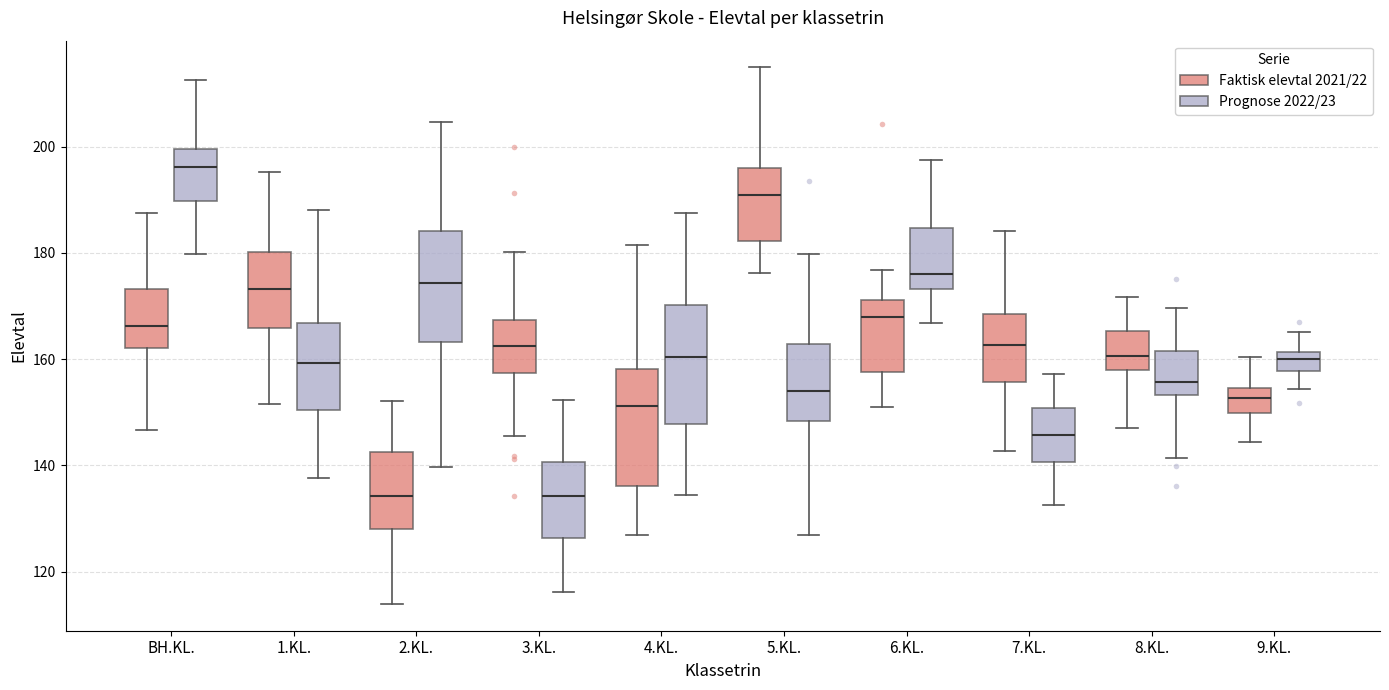

Which box's median line is the highest?

BH.KL. (Prognose 2022/23)